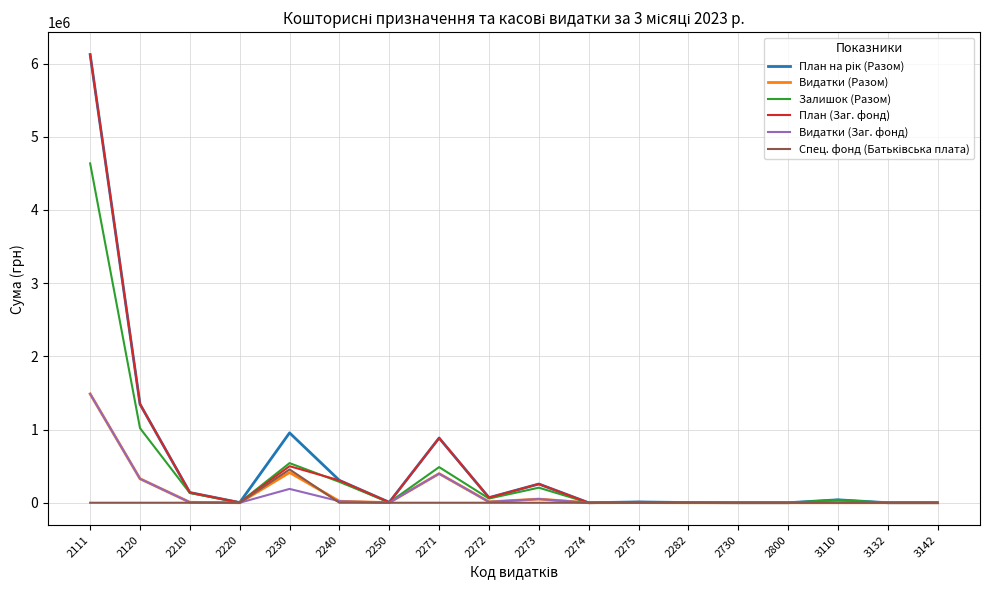

What is the maximum value shown in the chart?

6123350.0